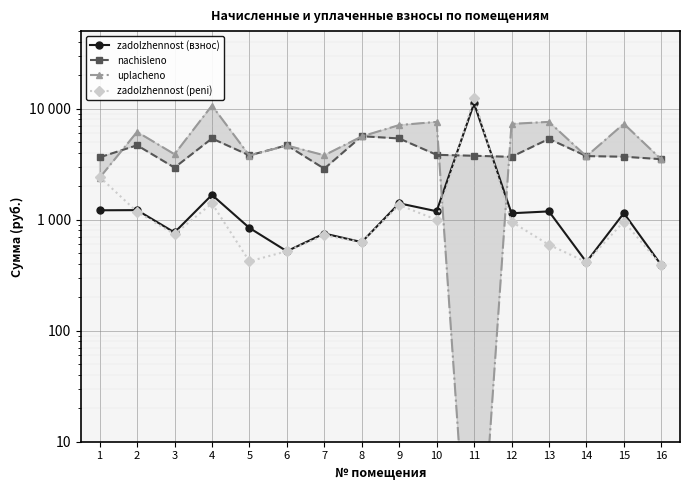

Is this an area chart (filled region under the line)?

No